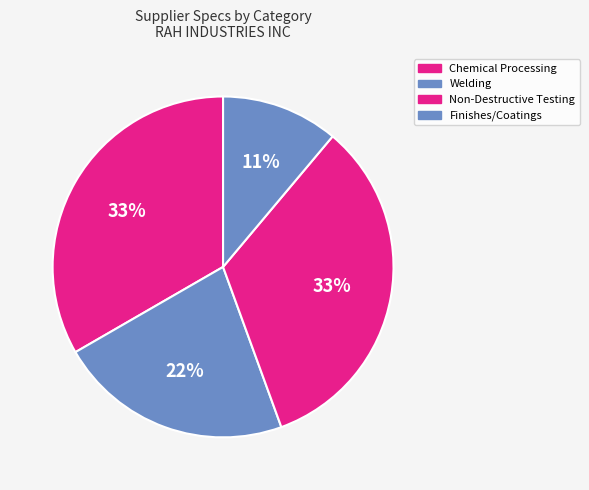

How many slices are in this pie chart?

4